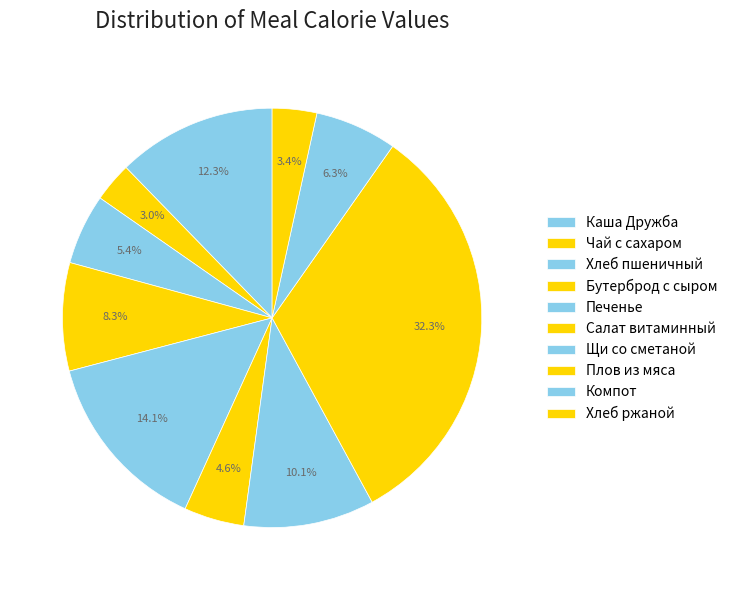

Is Печенье the majority of the pie?

No